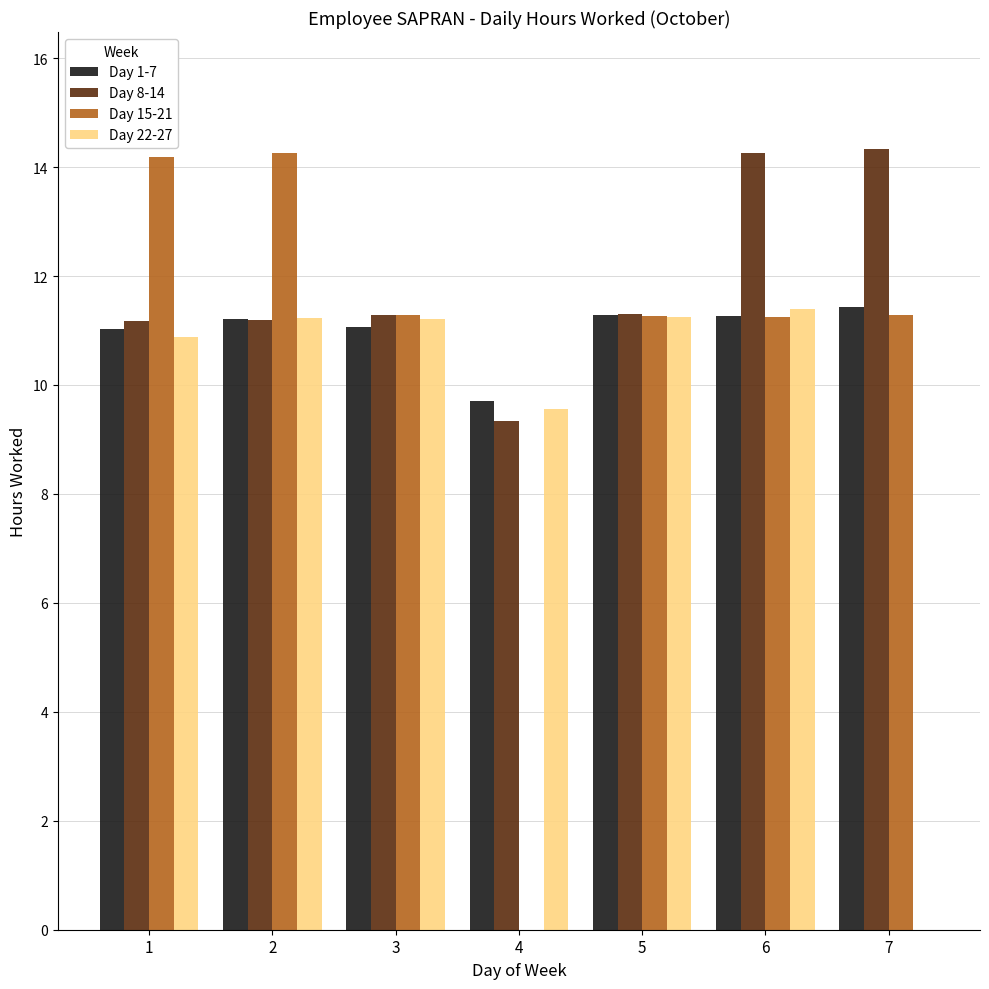

True or false: Day 8-14 has a value of 16.5 at 2.

False